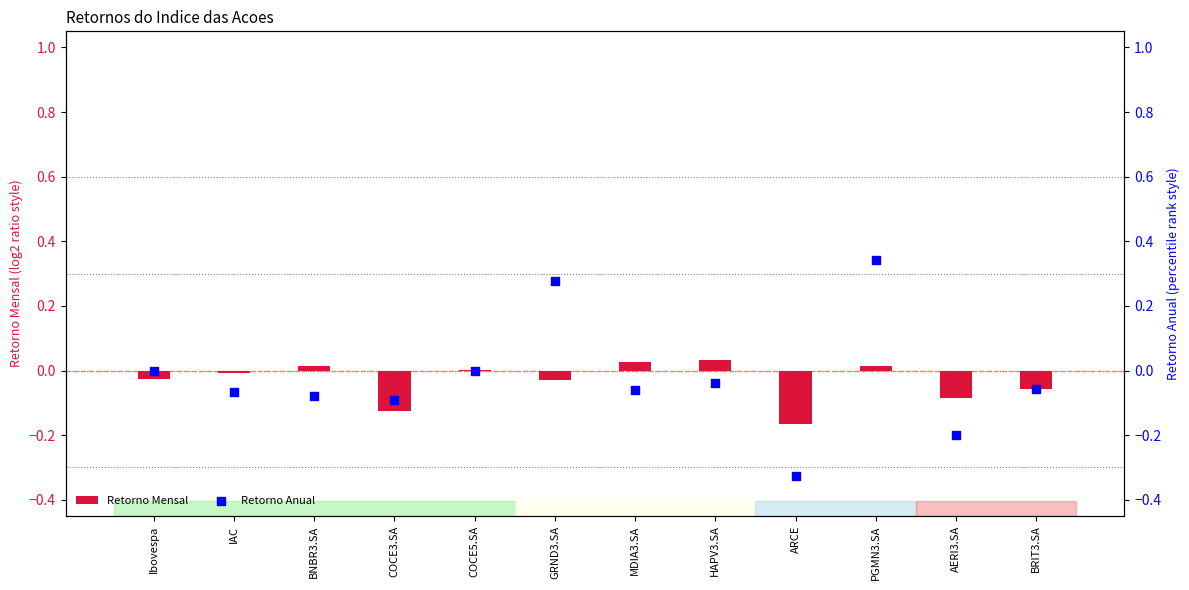

At which category is the sum across all series the highest?

PGMN3.SA